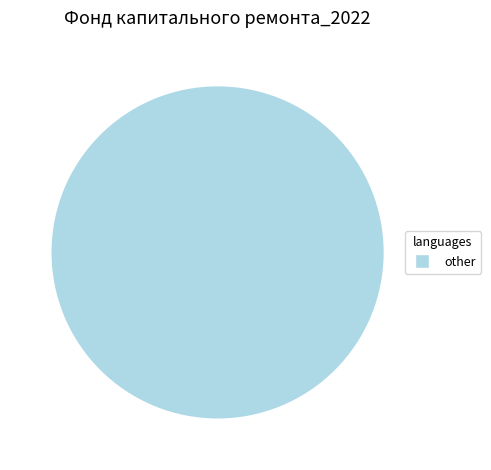

Is there a majority slice in this chart?

Yes